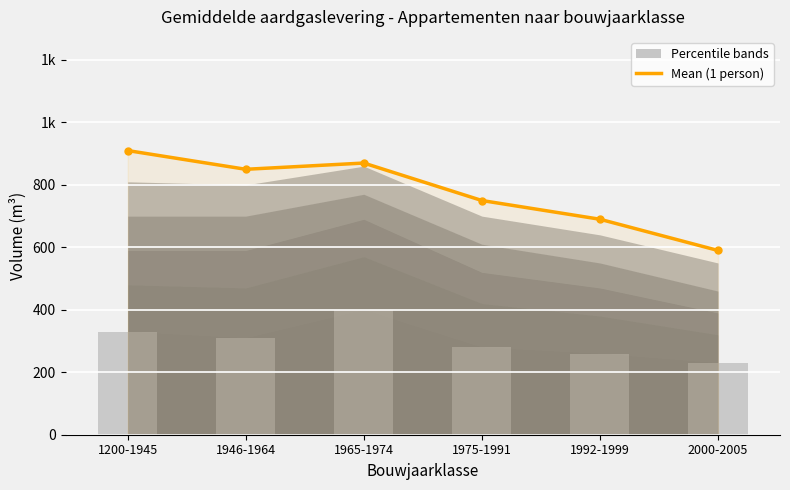

What is the difference between the Percentile 10 (bars) values at 1975-1991 and 1965-1974?

120